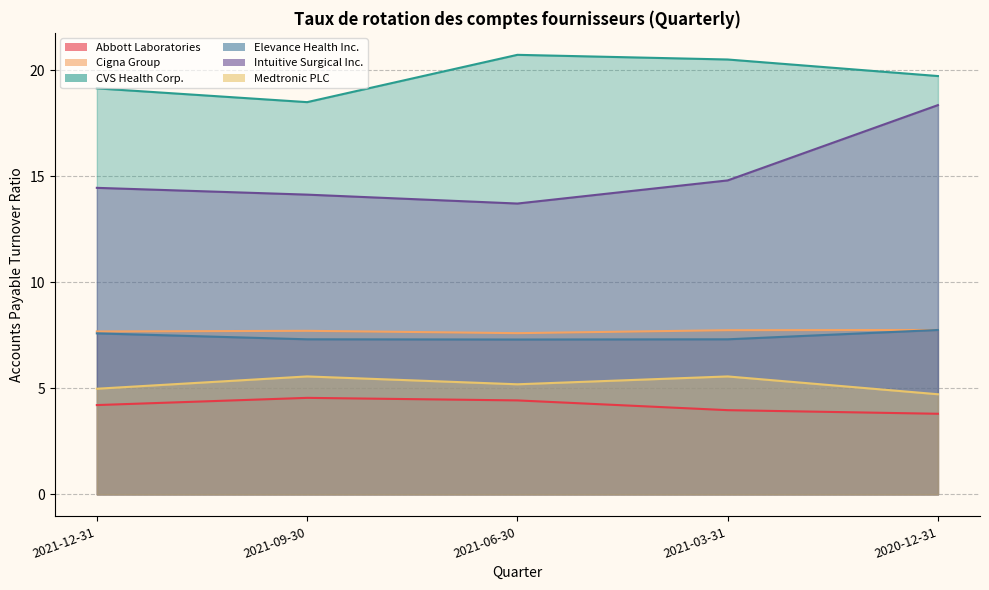

How many categories are shown in the chart?

5